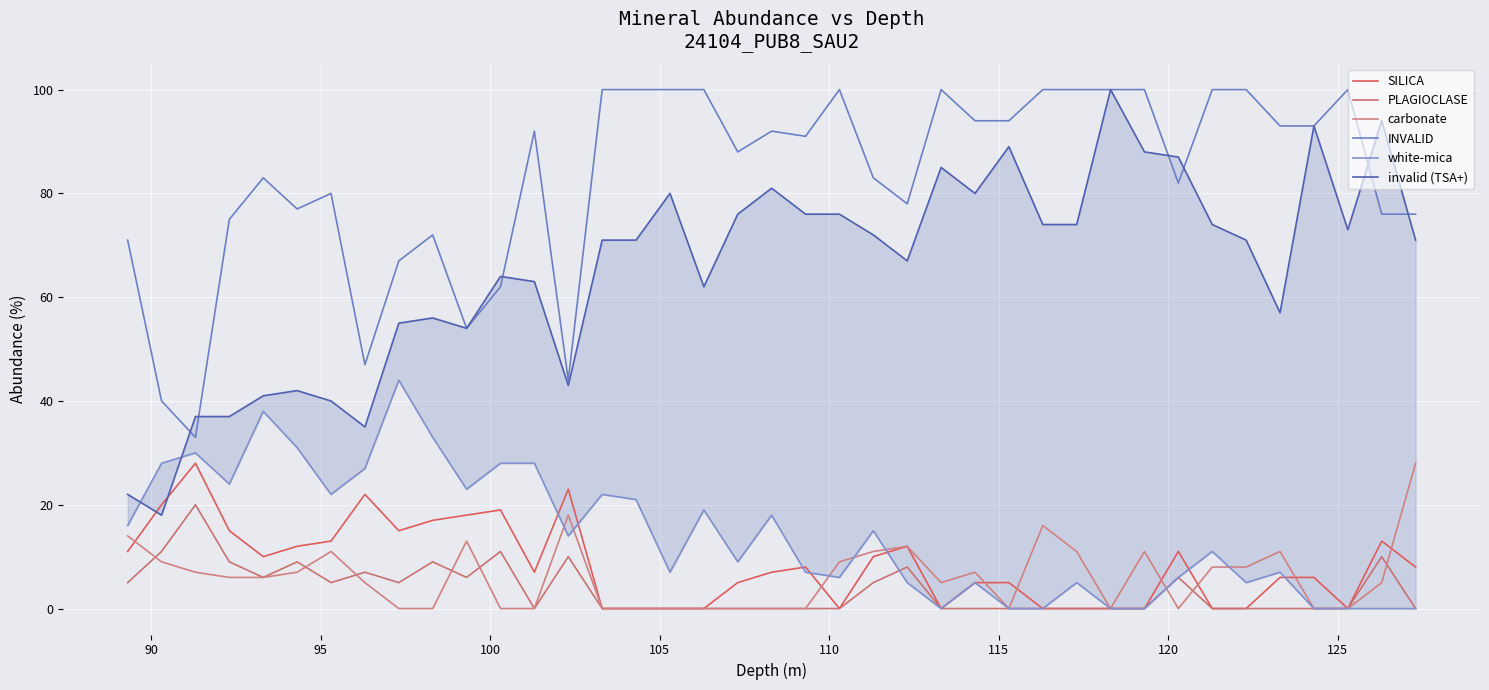

True or false: INVALID and SILICA cross at least once.

False